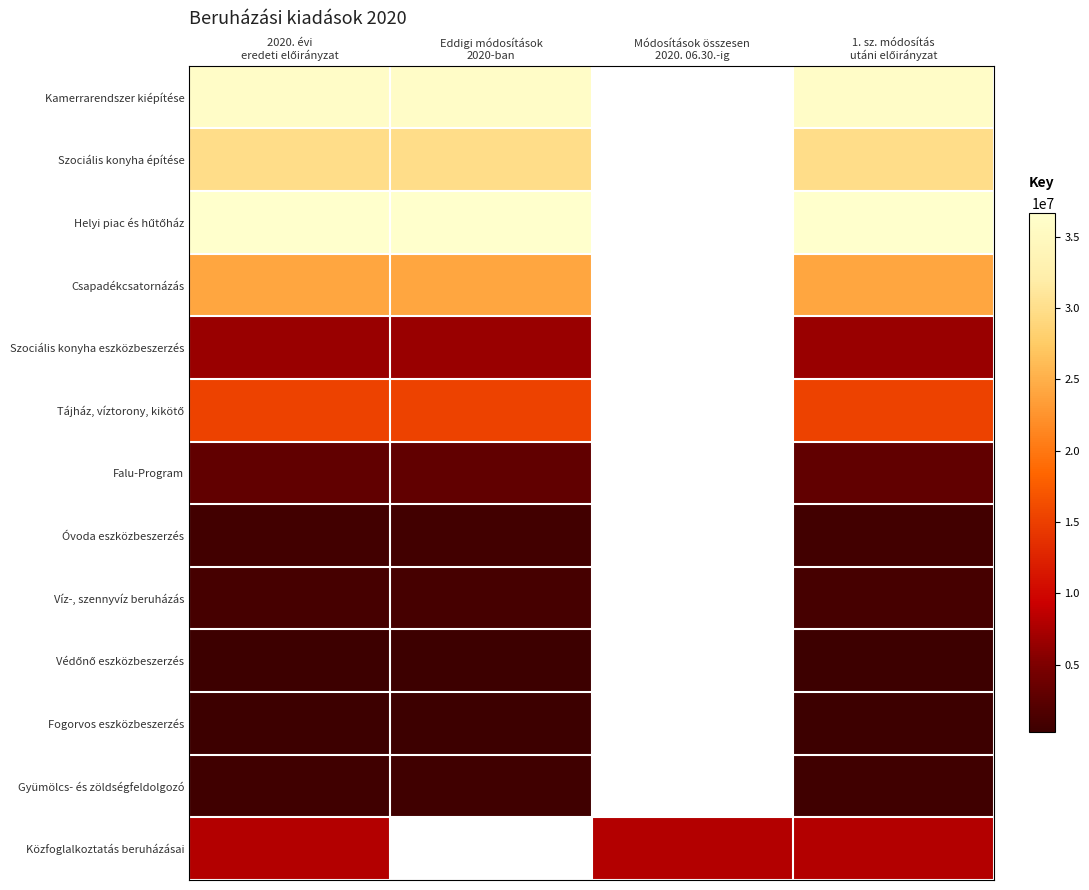

What is the total value across all series at 1. sz. módosítás
utáni előirányzat?

162482512.0